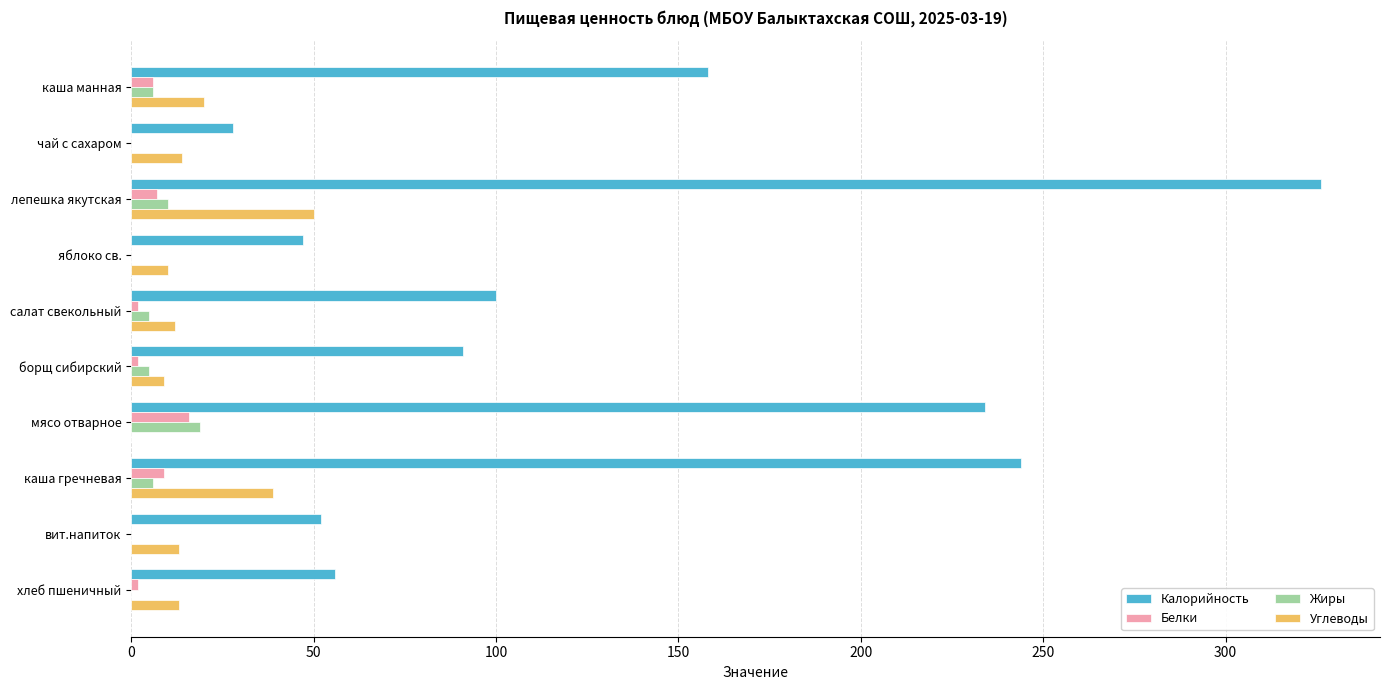

Which series changed the most between салат свекольный and хлеб пшеничный?

Калорийность